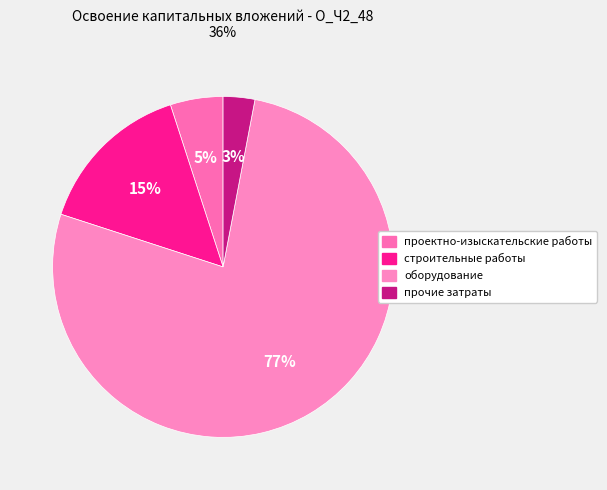

Rank the categories by value from highest to lowest.

оборудование, строительные работы, проектно-изыскательские работы, прочие затраты